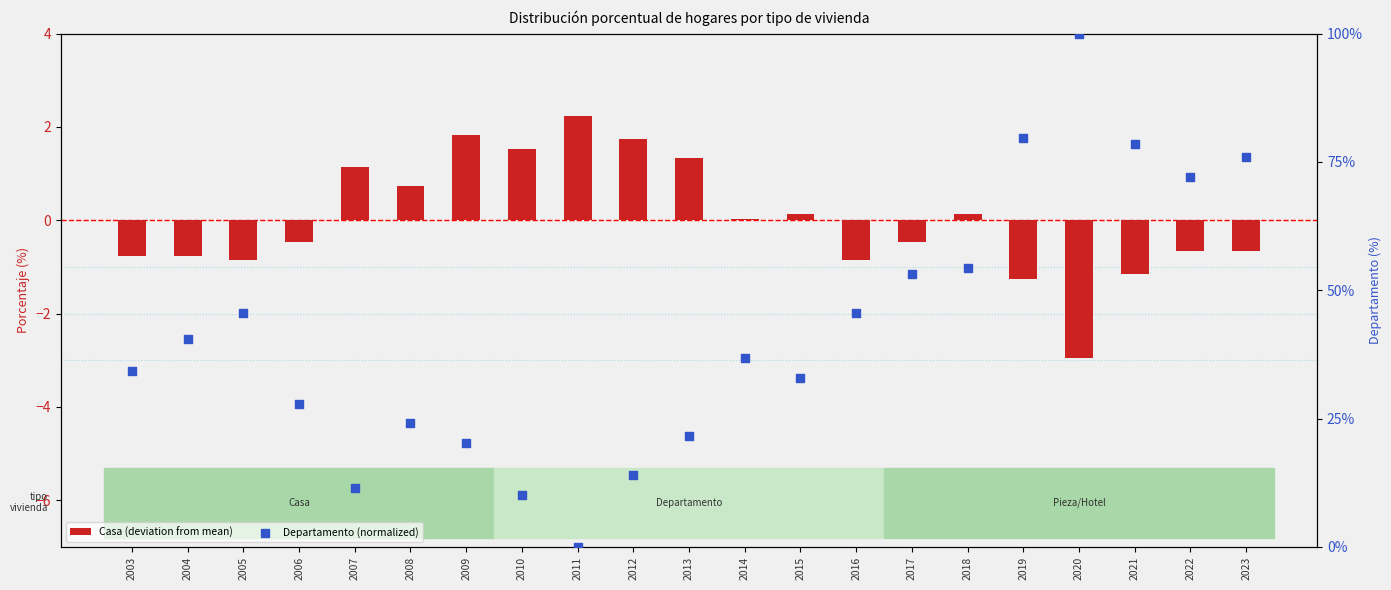

Which series reaches the maximum Y coordinate?

Departamento (normalized)